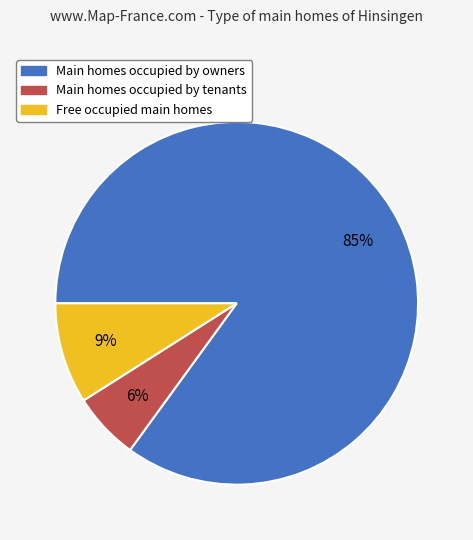

Between Main homes occupied by owners and Free occupied main homes, which is larger?

Main homes occupied by owners